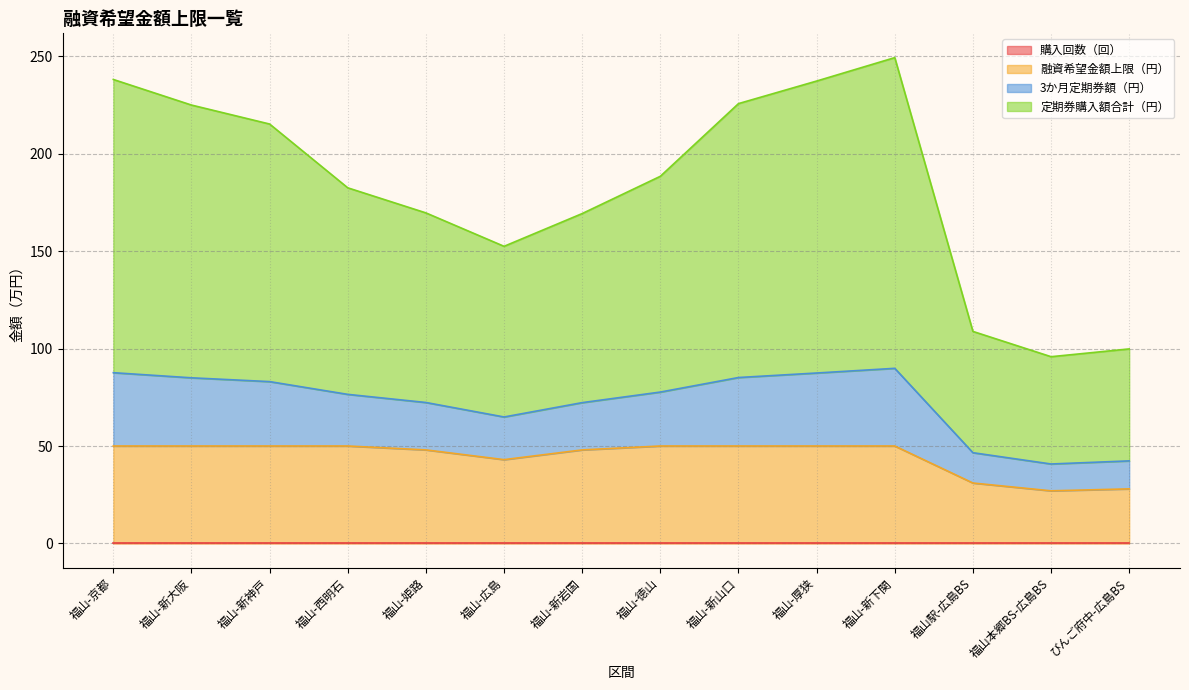

At which label is 融資希望金額上限（円） closest to 38?

福山-広島